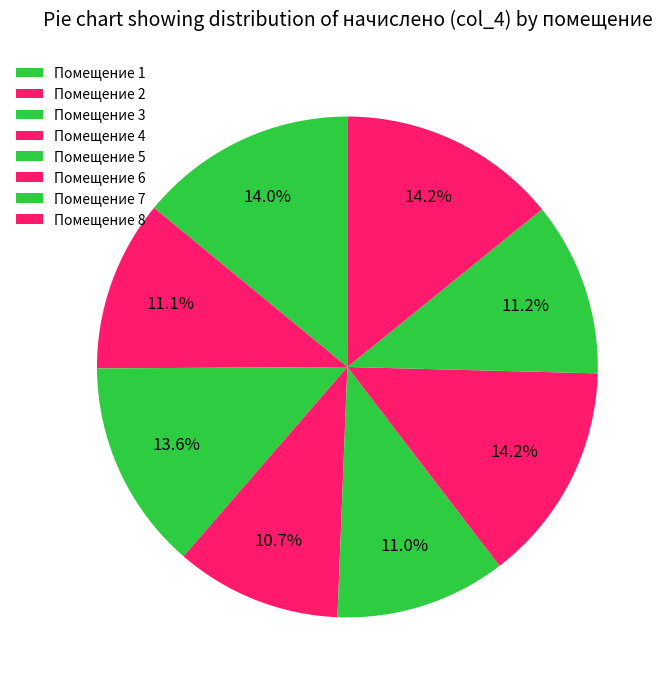

How many slices are in this pie chart?

8